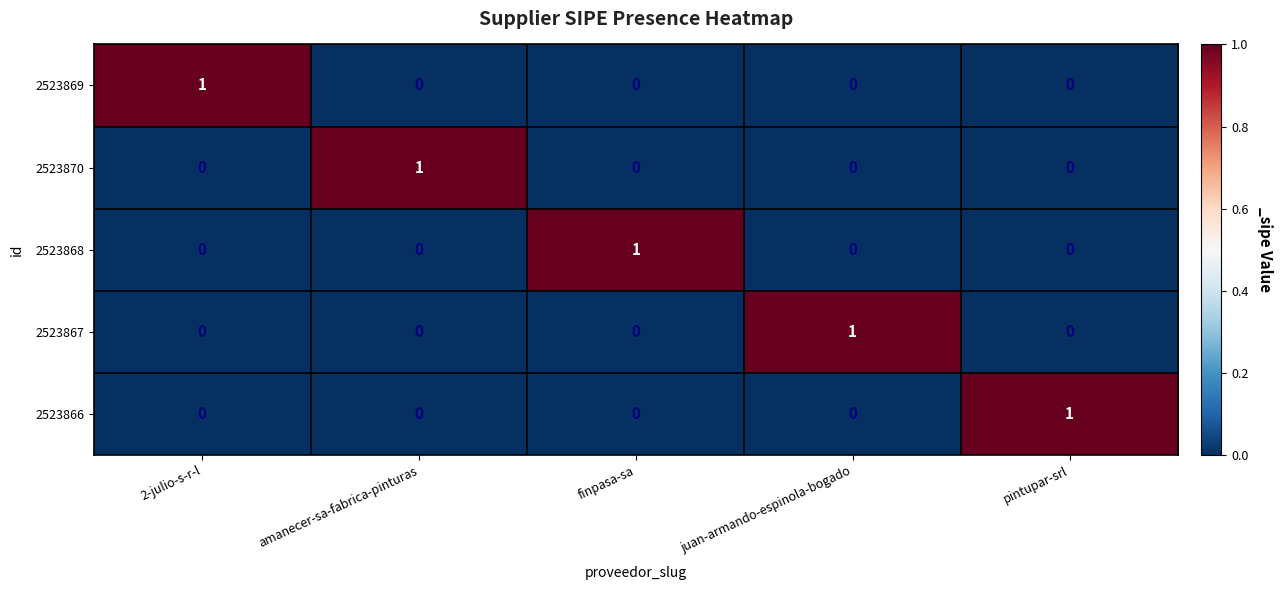

Is it true that 2523870 equals 0 at 2-julio-s-r-l?

True